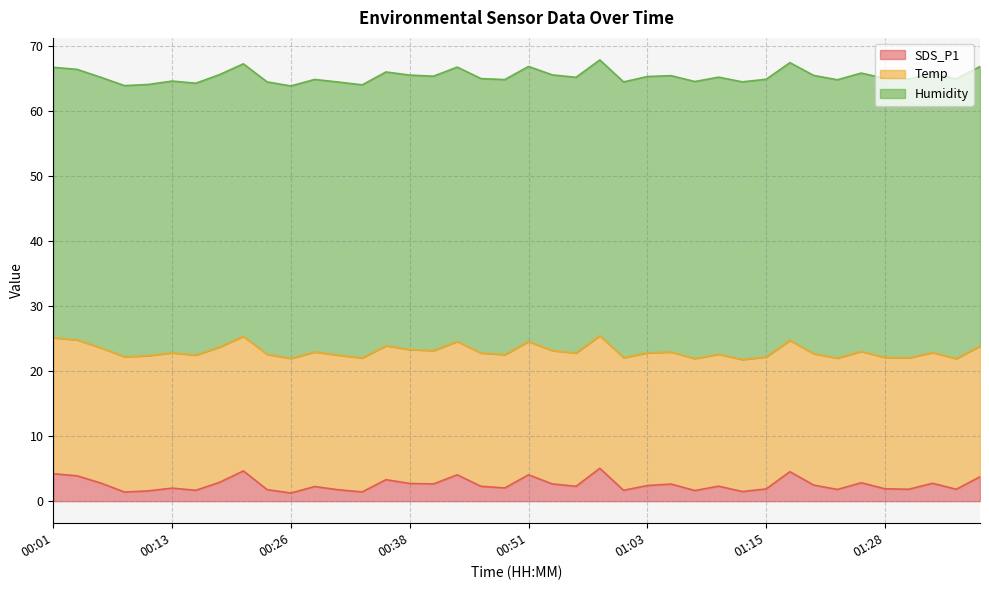

What is the difference between the maximum and minimum values in the Humidity series?

1.4